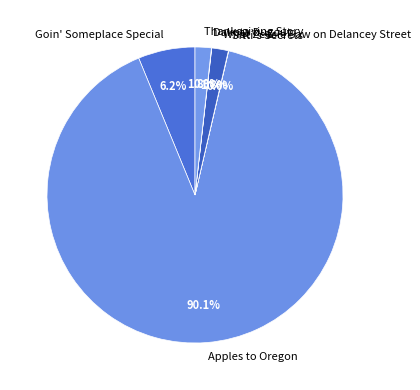

To the nearest percent, what is the average slice percentage?

17%